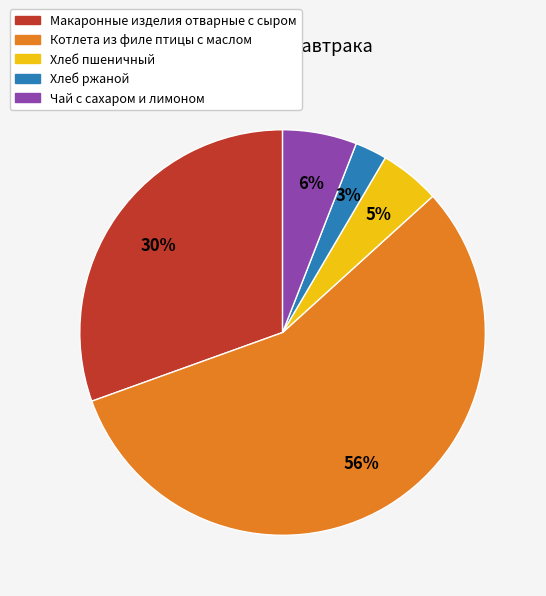

Rank the categories by value from lowest to highest.

Хлеб ржаной, Хлеб пшеничный, Чай с сахаром и лимоном, Макаронные изделия отварные с сыром, Котлета из филе птицы с маслом